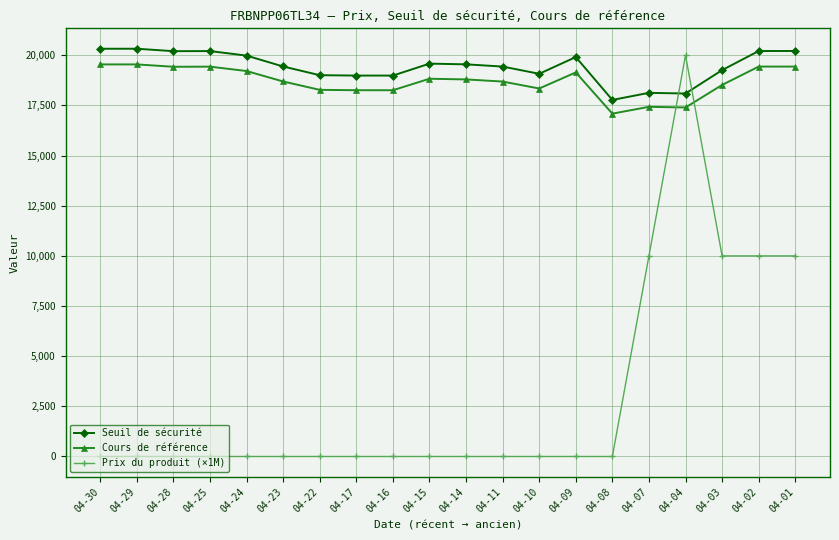

What are all the series names shown in the legend?

Seuil de sécurité, Cours de référence, Prix du produit (×1M)